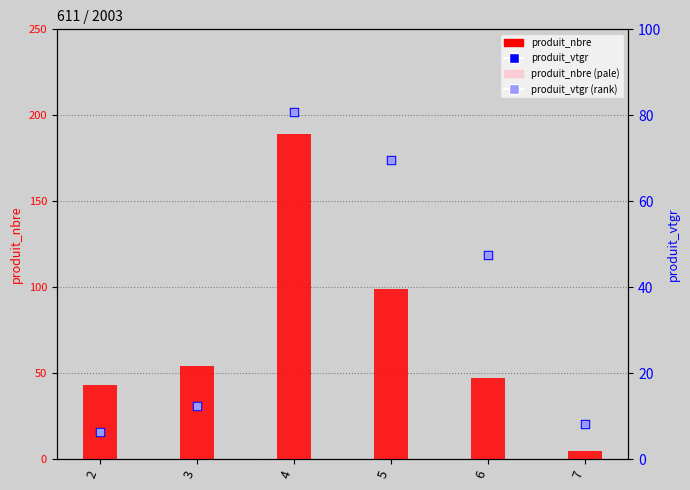

What are all the series names shown in the legend?

produit_nbre, produit_nbre (pale), produit_vtgr, produit_vtgr (rank)